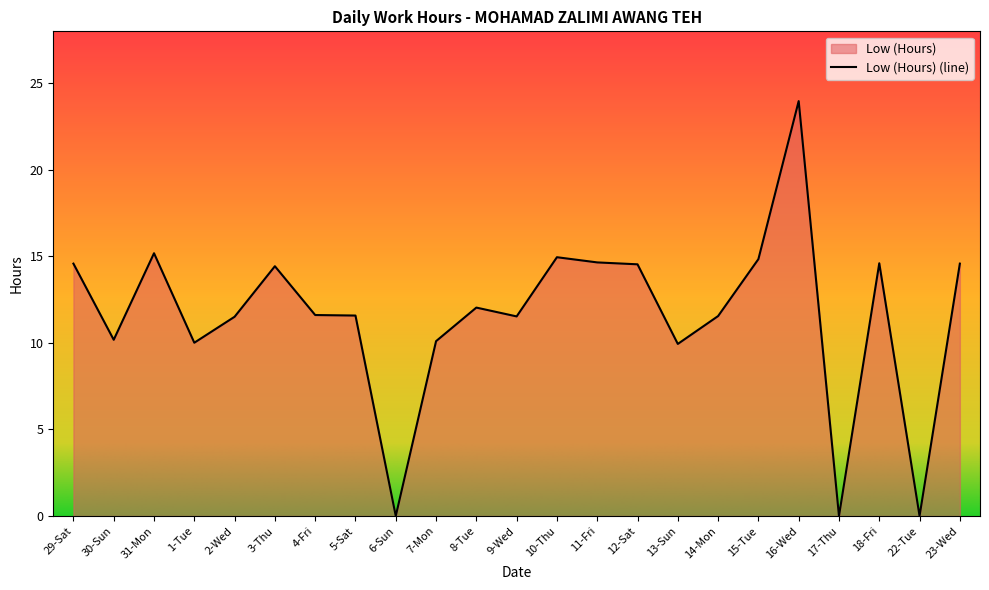

Count the number of categories in the chart.

23